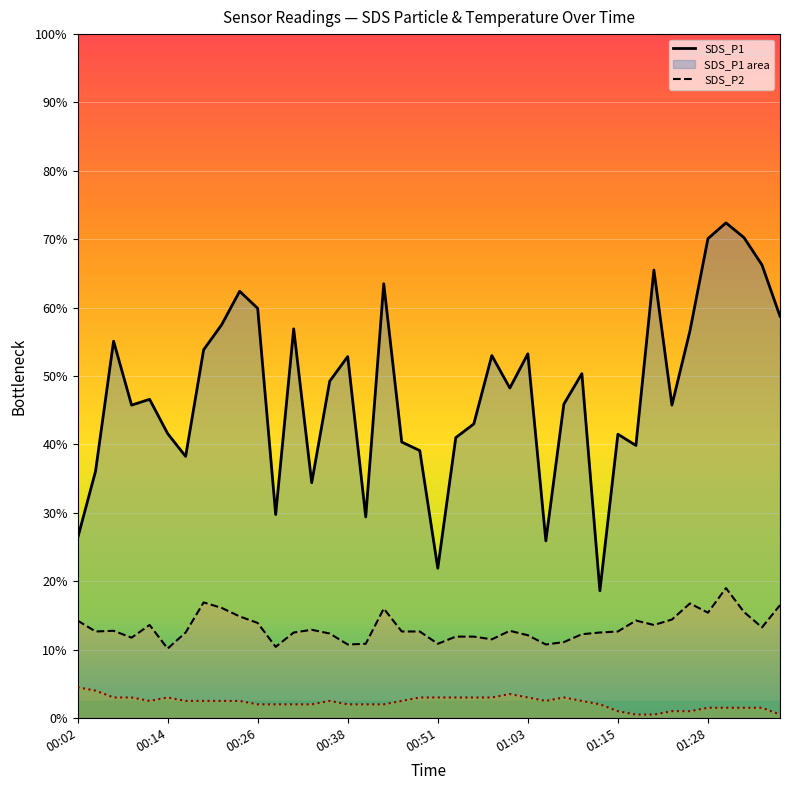

Count the number of data series in this chart.

3